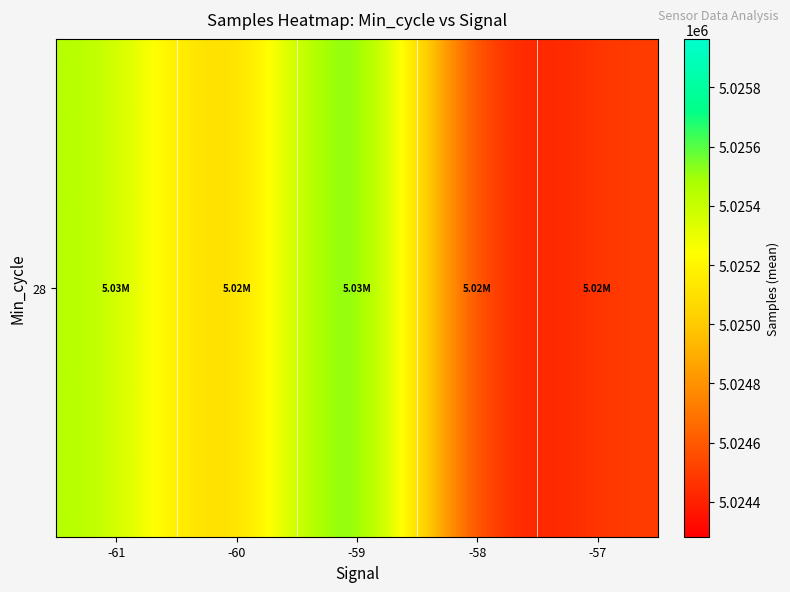

What is the maximum value shown in the chart?

5025963.7